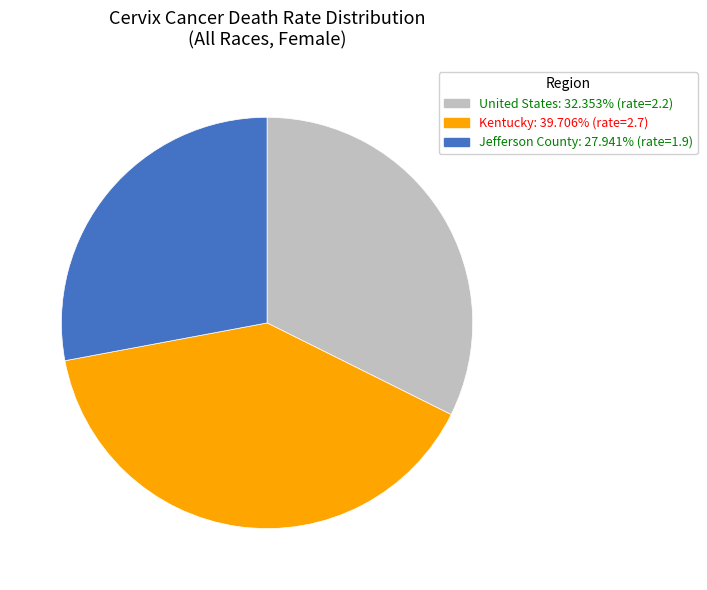

Which category has the smallest portion of the pie?

Jefferson County